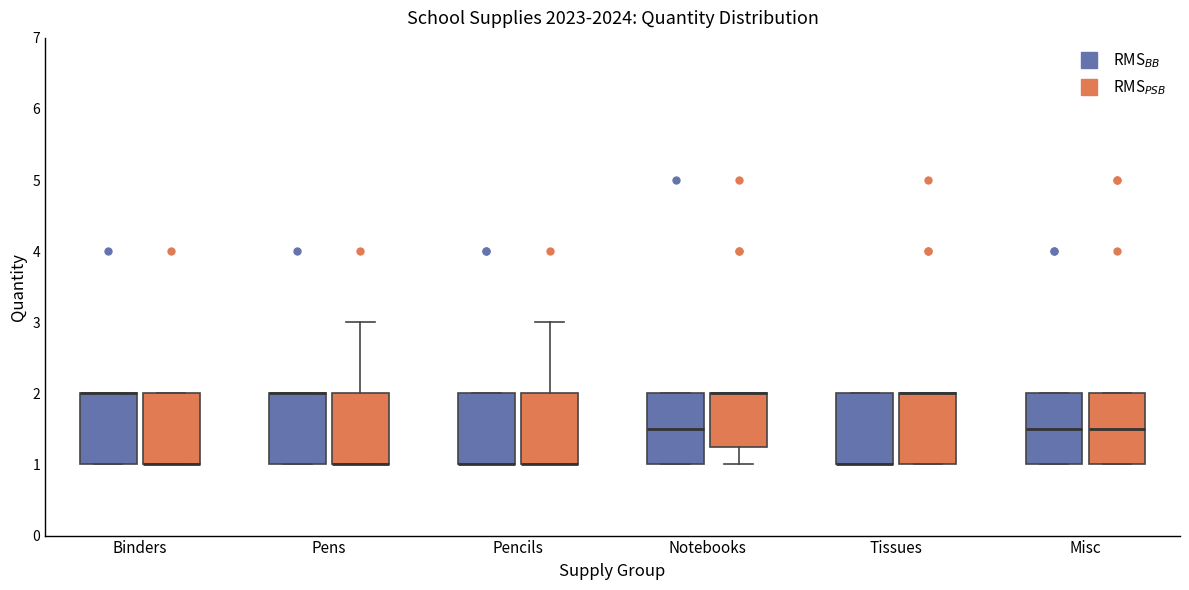

Reading left to right, read every box against the y-axis: the position of its median line, the range the box covers, and the ends of its whiskers. The values are not printed on the chart, so give them approximately, as read against the axis.

Binders (RMS$_{BB}$): median 2.0 (drawn on the box's upper edge), box 1.0 to 2.0, whiskers 1.0 to 2.0
Binders (RMS$_{PSB}$): median 1.0 (drawn on the box's lower edge), box 1.0 to 2.0, whiskers 1.0 to 2.0
Pens (RMS$_{BB}$): median 2.0 (drawn on the box's upper edge), box 1.0 to 2.0, whiskers 1.0 to 2.0
Pens (RMS$_{PSB}$): median 1.0 (drawn on the box's lower edge), box 1.0 to 2.0, whiskers 1.0 to 3.0
Pencils (RMS$_{BB}$): median 1.0 (drawn on the box's lower edge), box 1.0 to 2.0, whiskers 1.0 to 2.0
Pencils (RMS$_{PSB}$): median 1.0 (drawn on the box's lower edge), box 1.0 to 2.0, whiskers 1.0 to 3.0
Notebooks (RMS$_{BB}$): median 1.5, box 1.0 to 2.0, whiskers 1.0 to 2.0
Notebooks (RMS$_{PSB}$): median 2.0 (drawn on the box's upper edge), box 1.3 to 2.0, whiskers 1.0 to 2.0
Tissues (RMS$_{BB}$): median 1.0 (drawn on the box's lower edge), box 1.0 to 2.0, whiskers 1.0 to 2.0
Tissues (RMS$_{PSB}$): median 2.0 (drawn on the box's upper edge), box 1.0 to 2.0, whiskers 1.0 to 2.0
Misc (RMS$_{BB}$): median 1.5, box 1.0 to 2.0, whiskers 1.0 to 2.0
Misc (RMS$_{PSB}$): median 1.5, box 1.0 to 2.0, whiskers 1.0 to 2.0